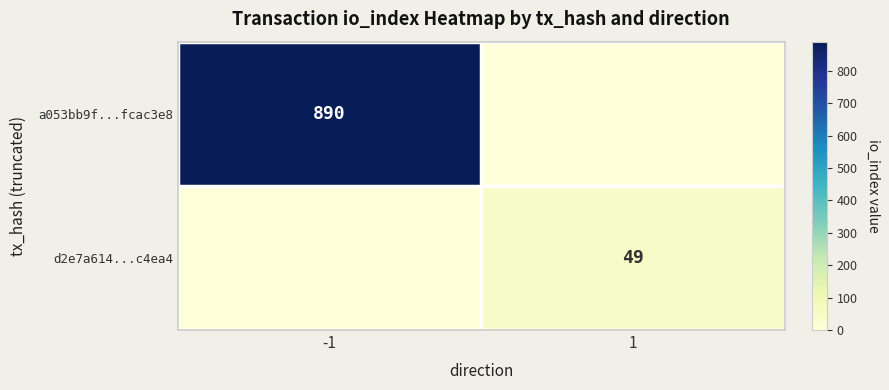

Is the value of d2e7a614...c4ea4 at 1 greater than the value of a053bb9f...fcac3e8 at -1?

No